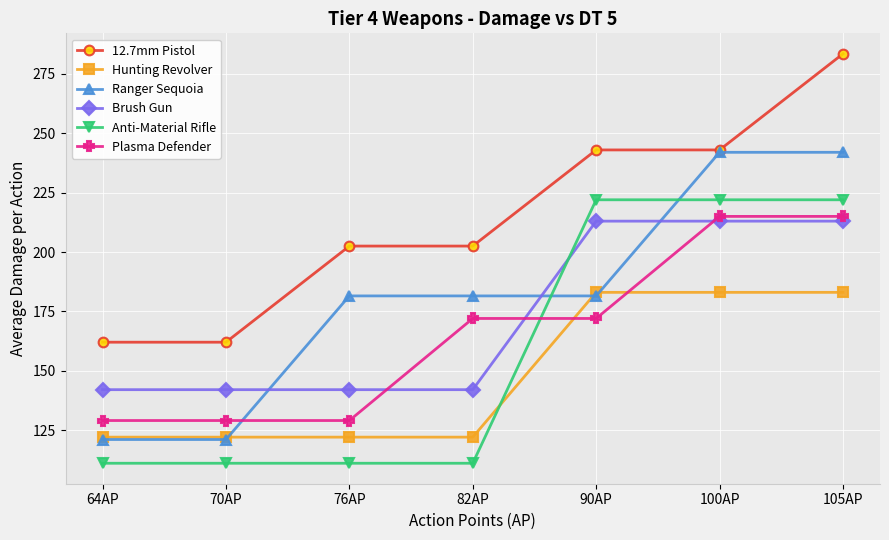

What is the sum of the Brush Gun values at 82AP and 105AP?

355.0